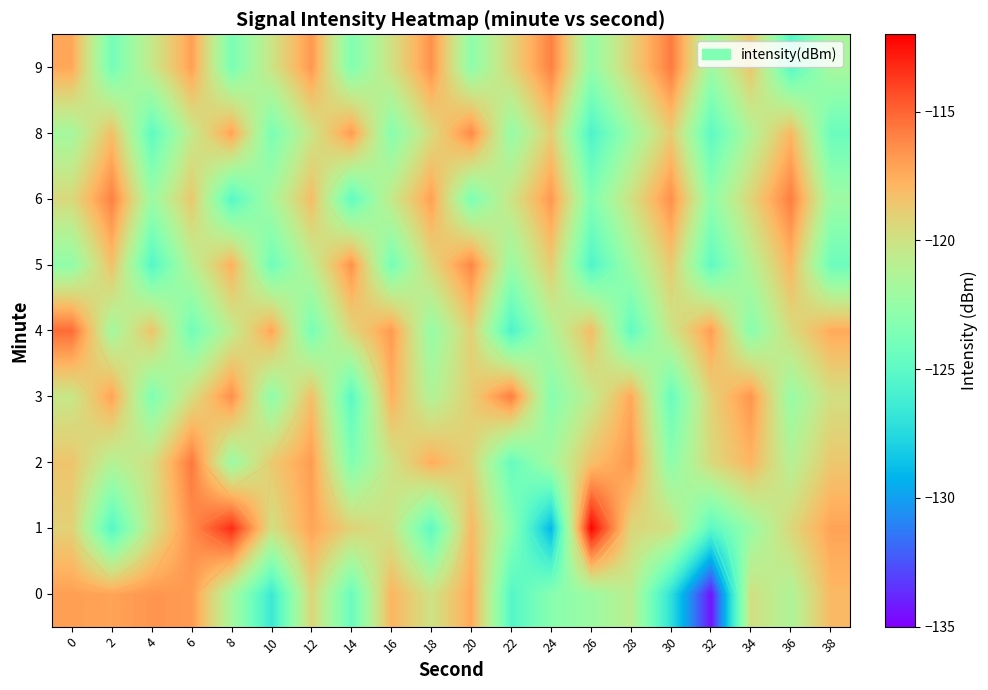

Rank the categories by 1 value from lowest to highest.

24, 2, 32, 18, 22, 34, 16, 4, 30, 10, 36, 28, 14, 0, 20, 12, 38, 6, 8, 26